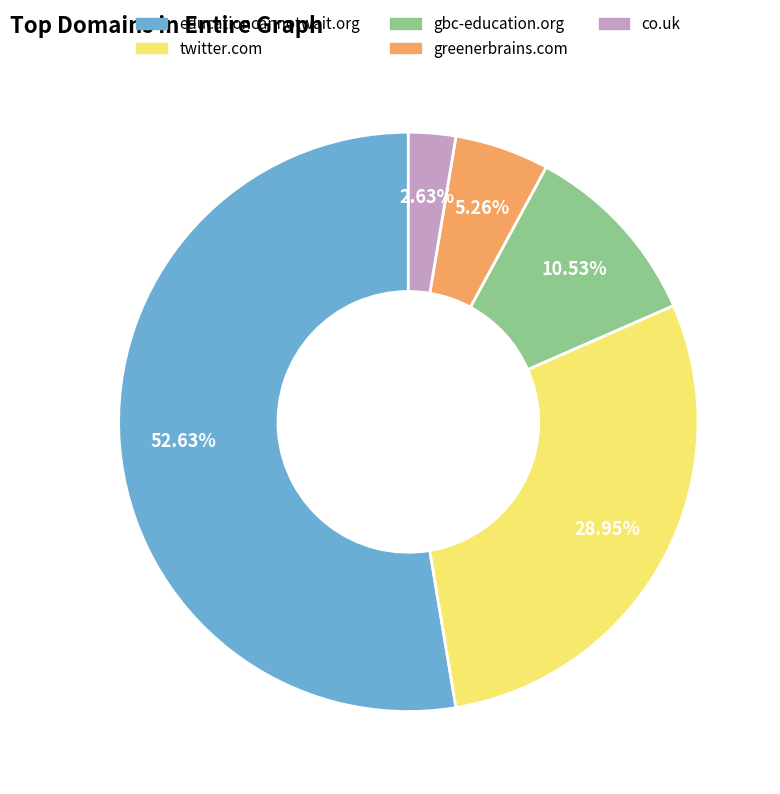

The gbc-education.org slice represents 1% of the pie. True or false?

False